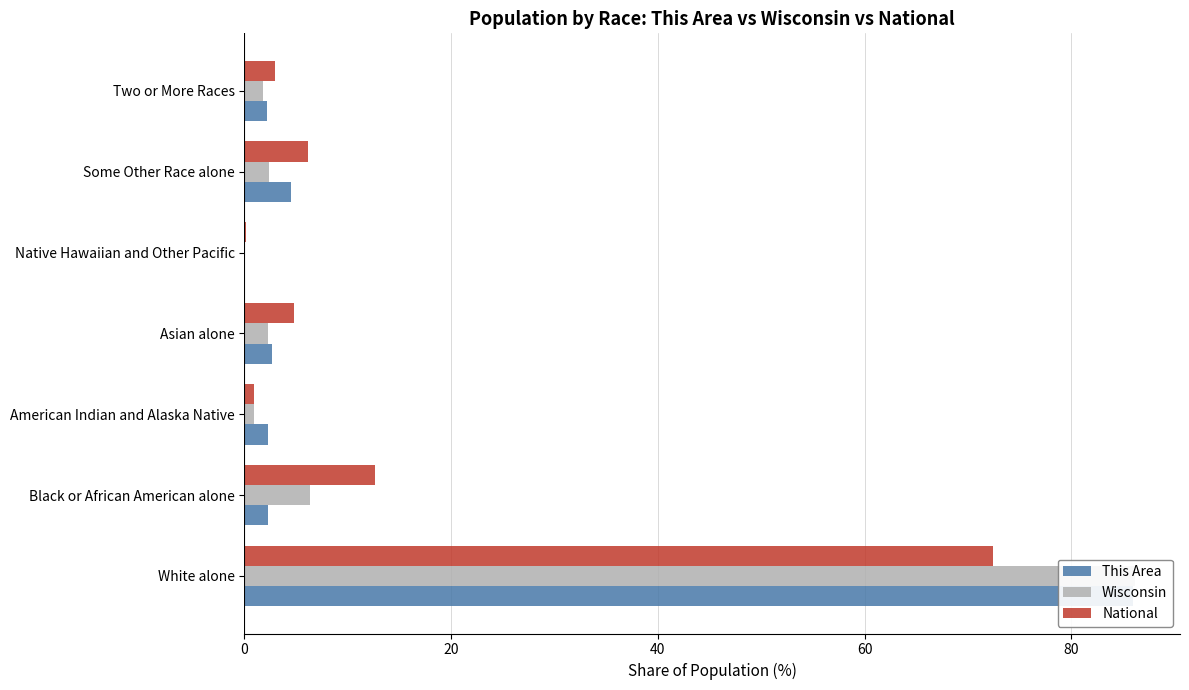

What is the difference between the maximum and second lowest values in the This Area series?

83.7